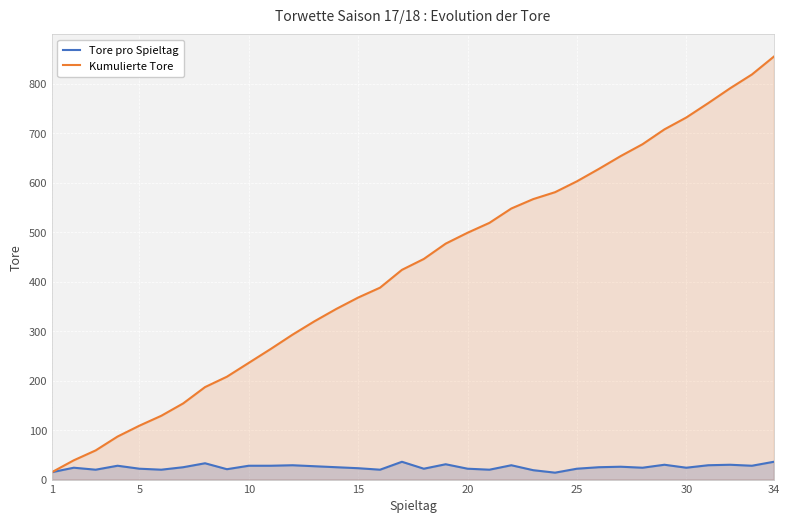

At how many categories does at least one series exceed 226?

25